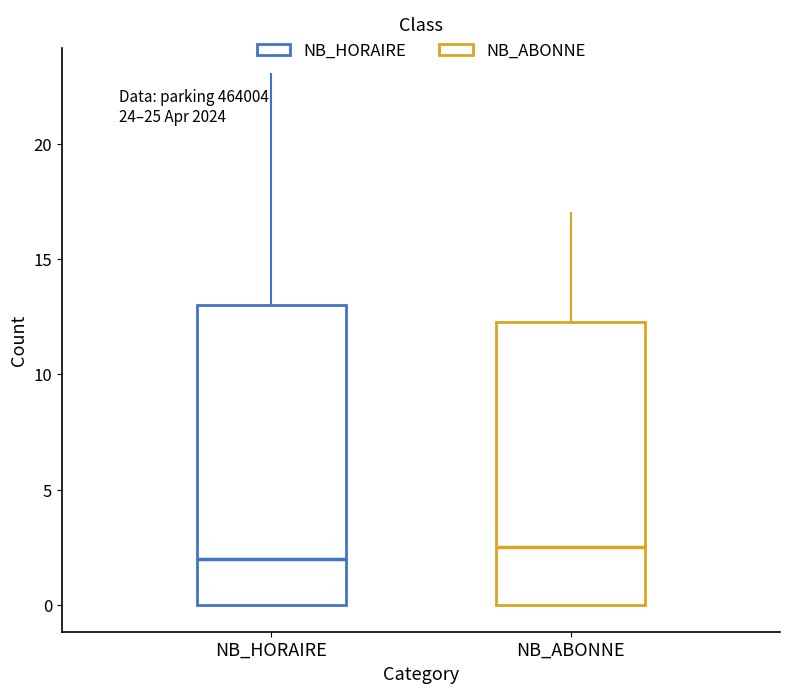

Comparing the boxes themselves (not the whiskers), which one is the tallest?

NB_HORAIRE